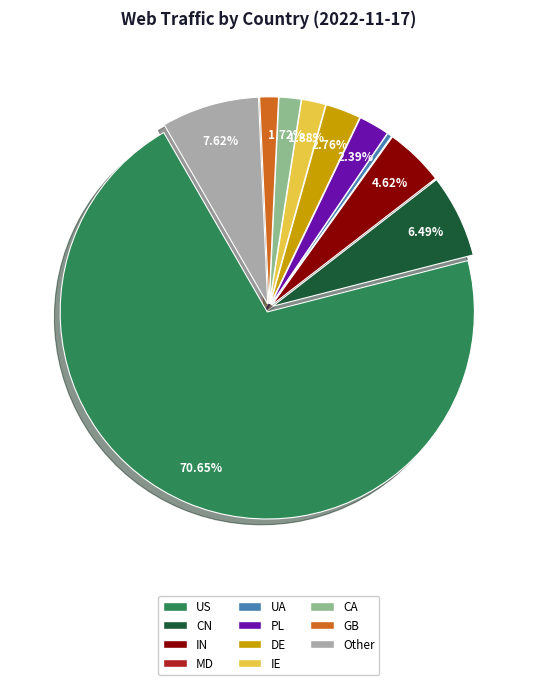

Which category has the biggest portion of the pie?

US